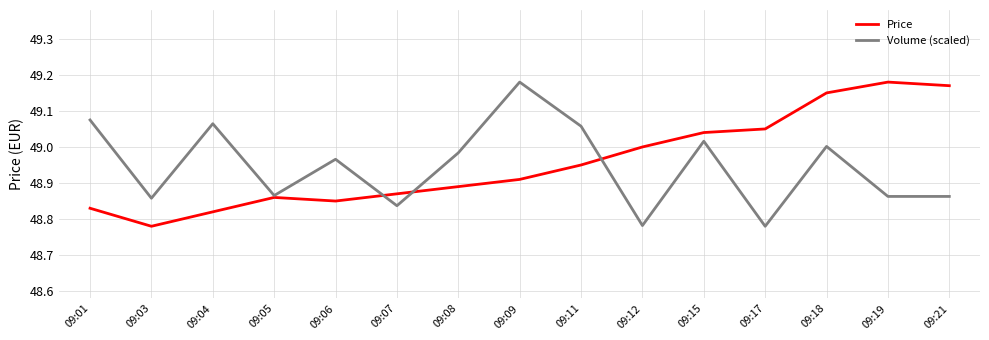

Which series ends up on top after the final intersection of Price and Volume (scaled)?

Price